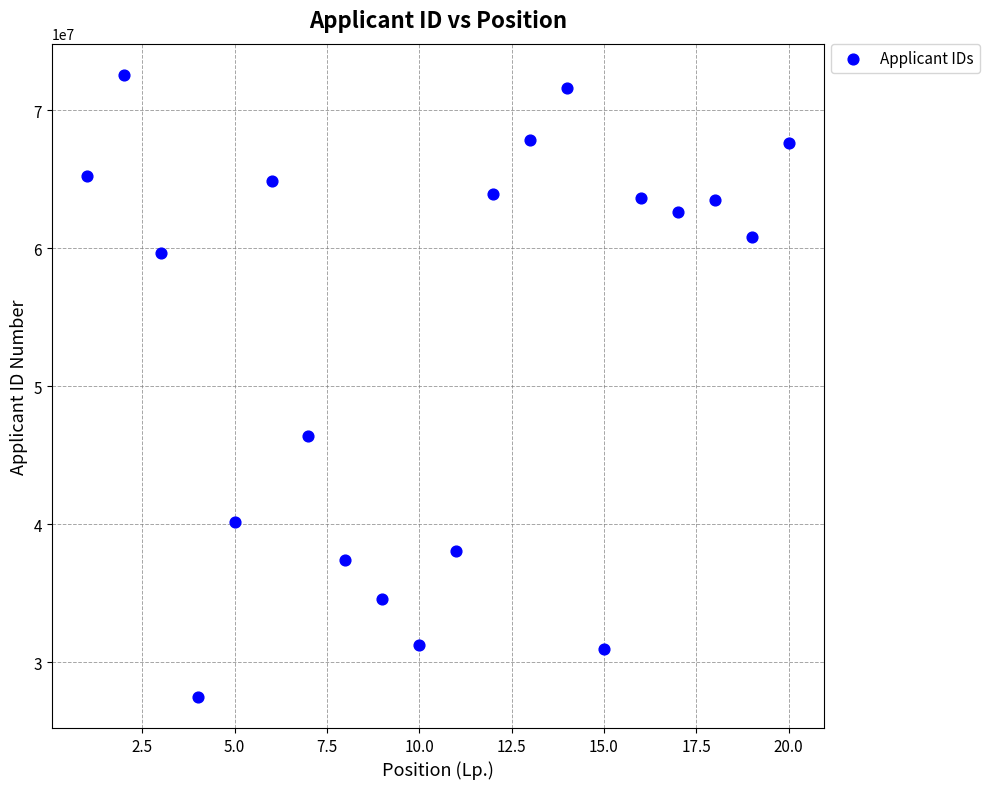

What is the range of X values (max minus min)?

19